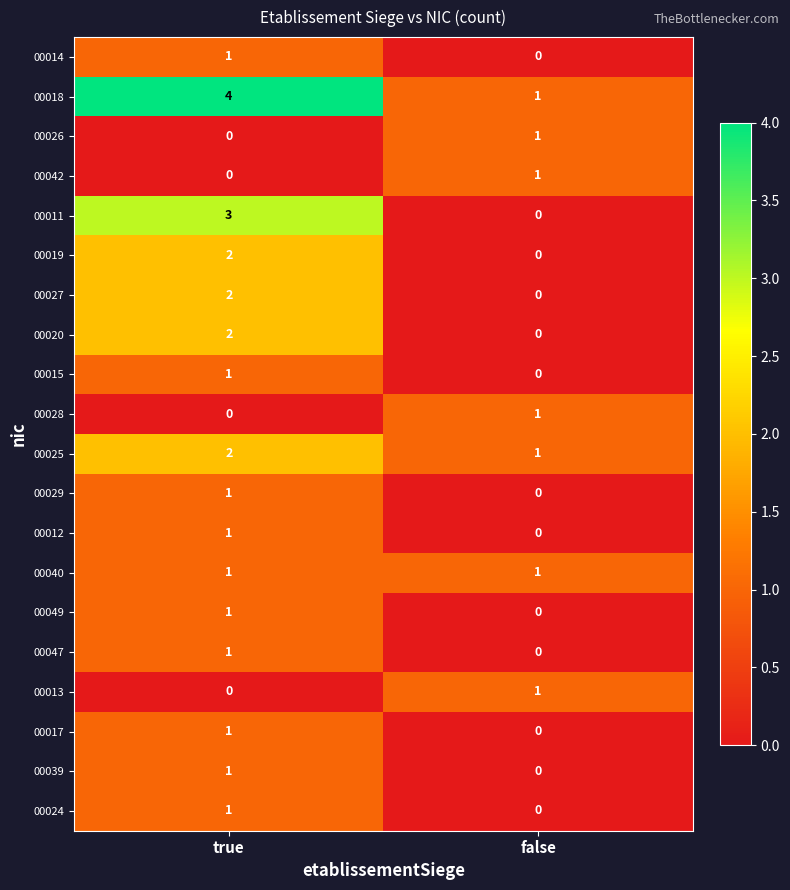

What is the total value across all series at true?

25